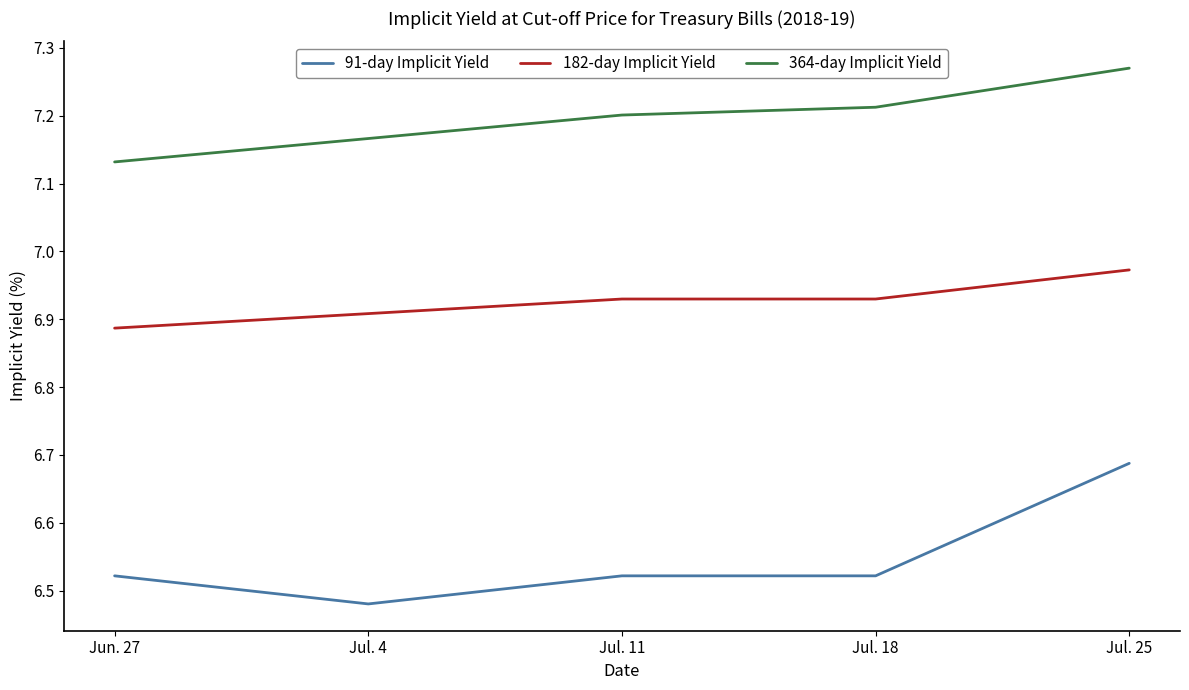

Is the value of 182-day Implicit Yield at Jul. 11 greater than the value of 364-day Implicit Yield at Jul. 25?

No